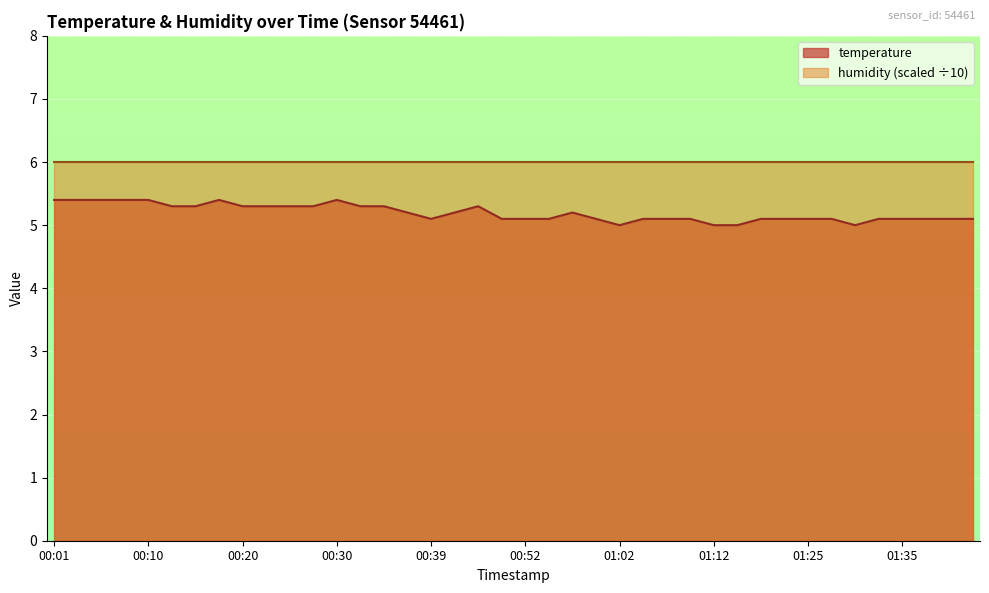

What is the smallest value displayed?

5.0